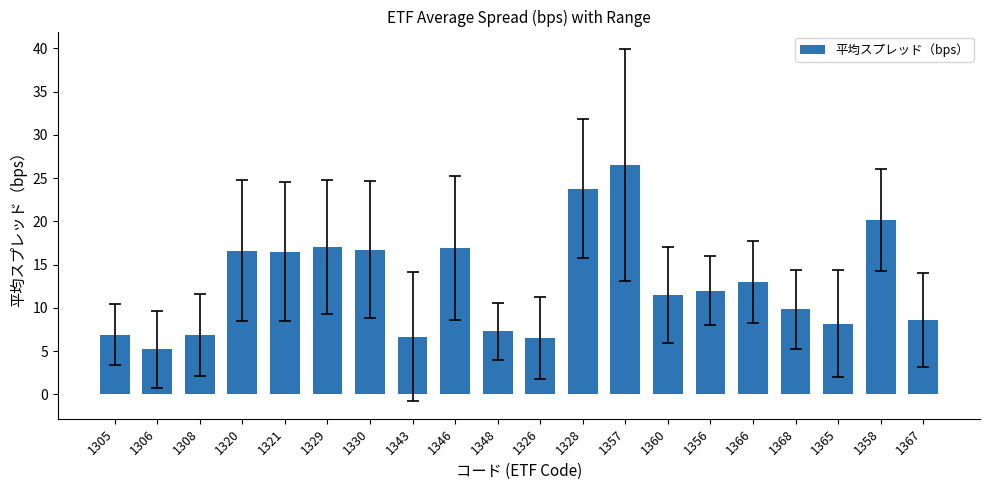

What position from the right is 1308?

18